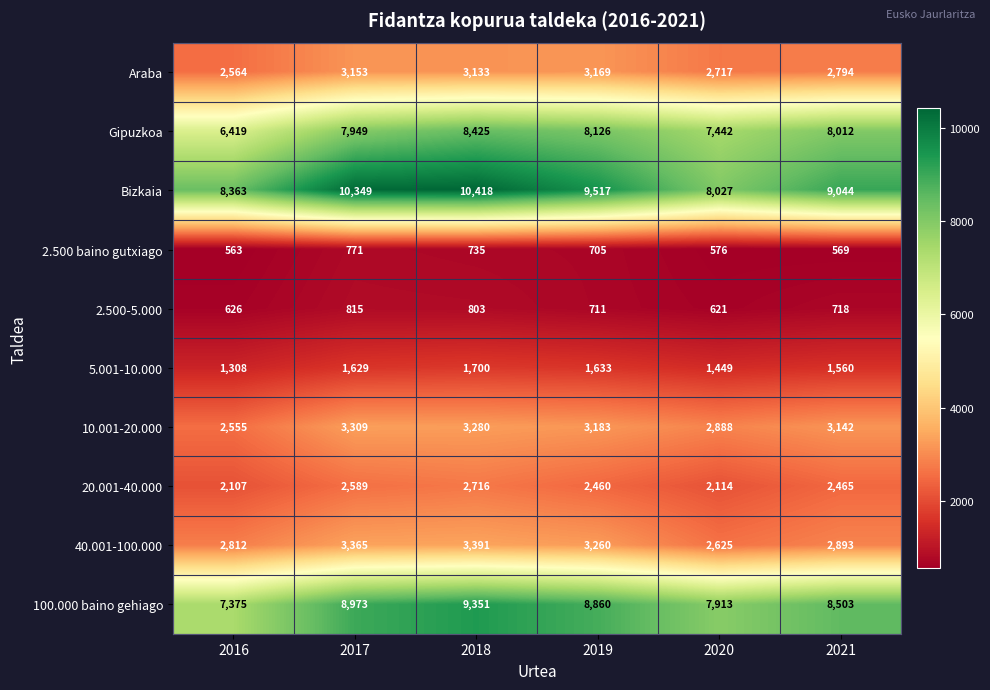

What is the lowest value of the 2.500-5.000 series?

621